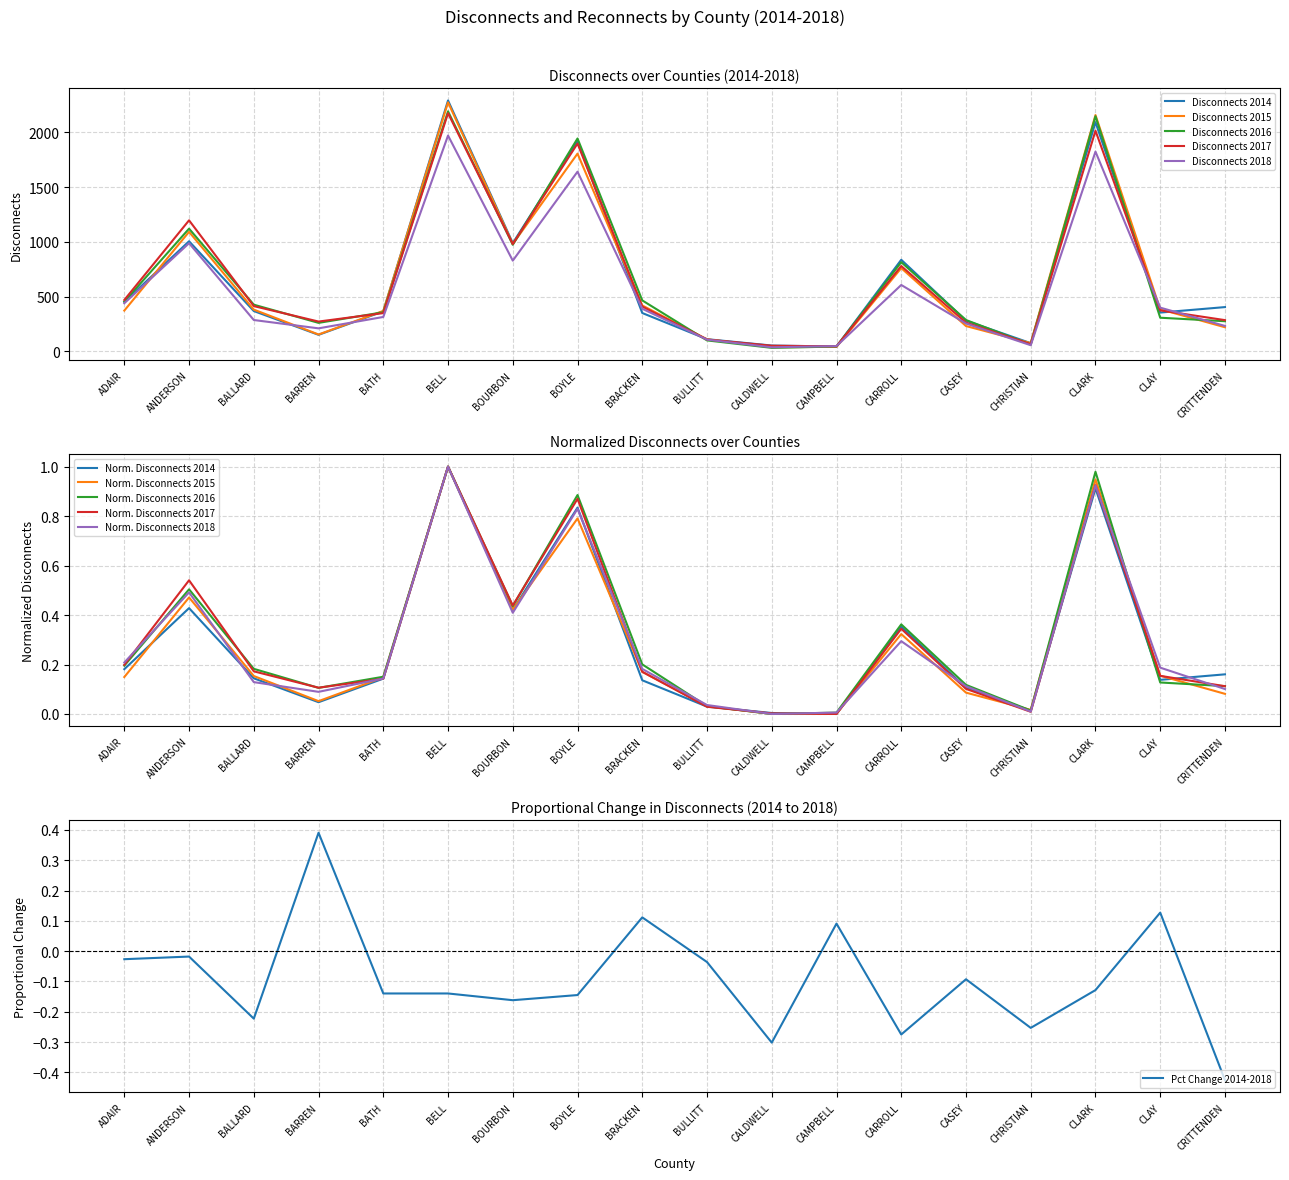

What is the label of the 1st point from the left?

ADAIR